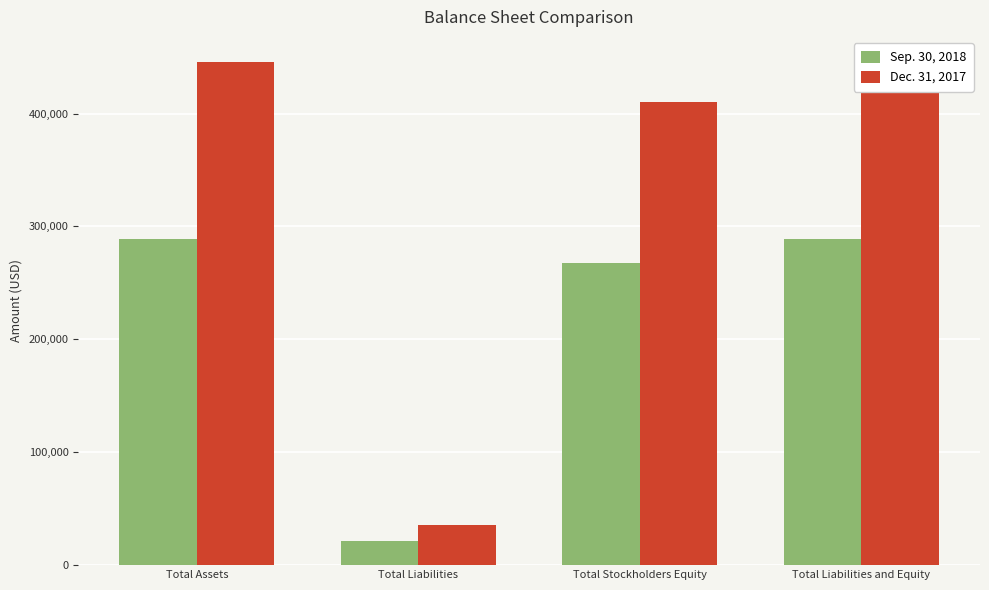

At which label is Dec. 31, 2017 closest to 240643?

Total Stockholders Equity